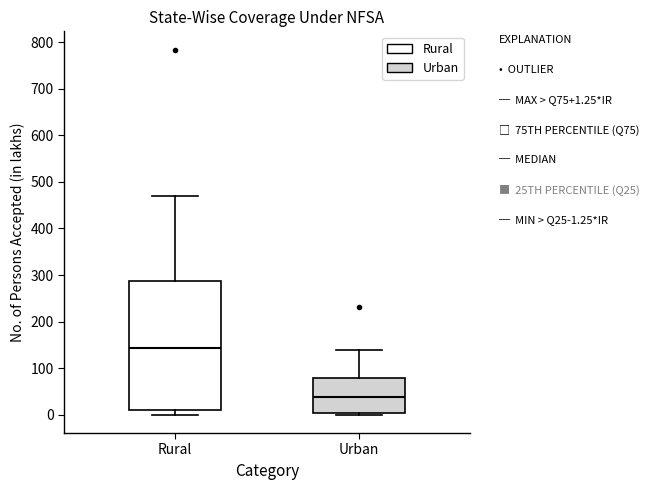

Which box is the tallest, from its lower edge to its upper edge?

Rural